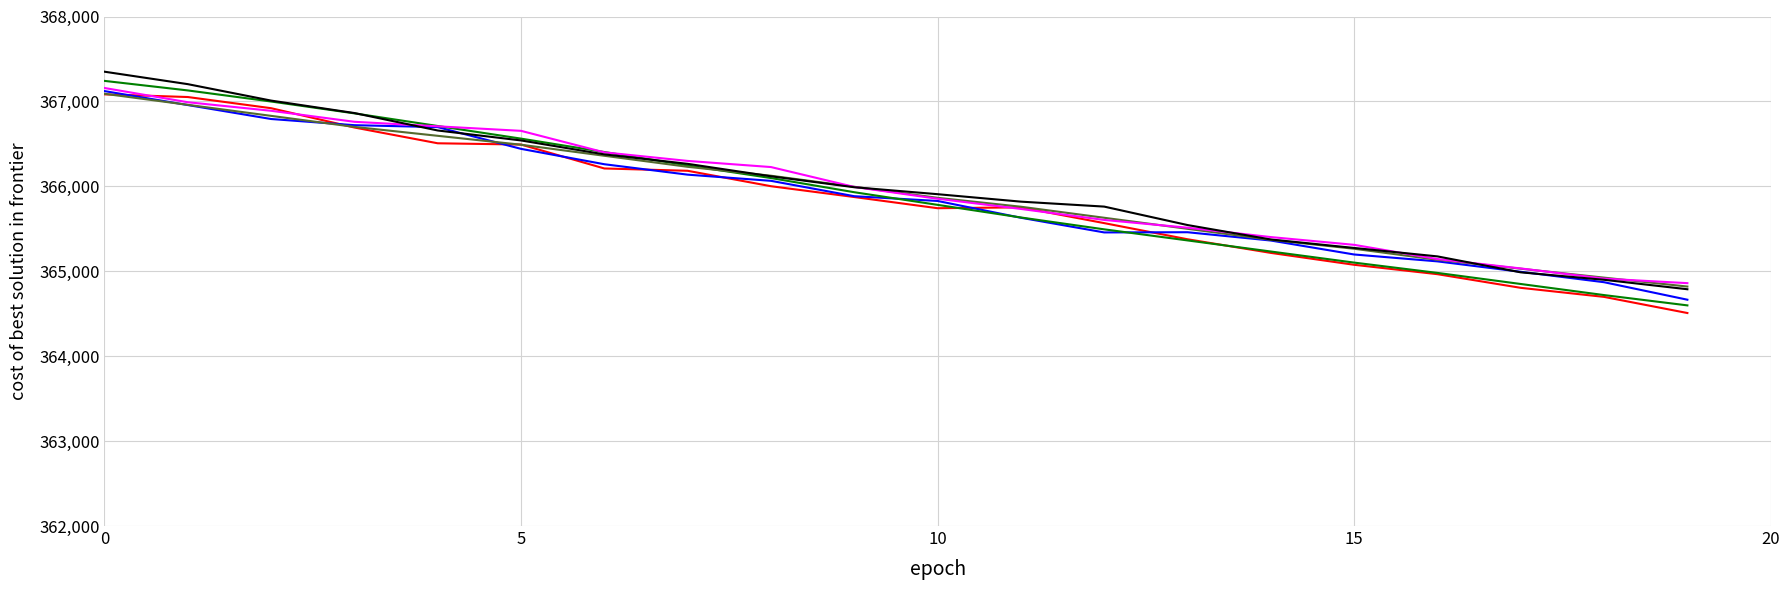

What is the greatest value displayed?

367350.0